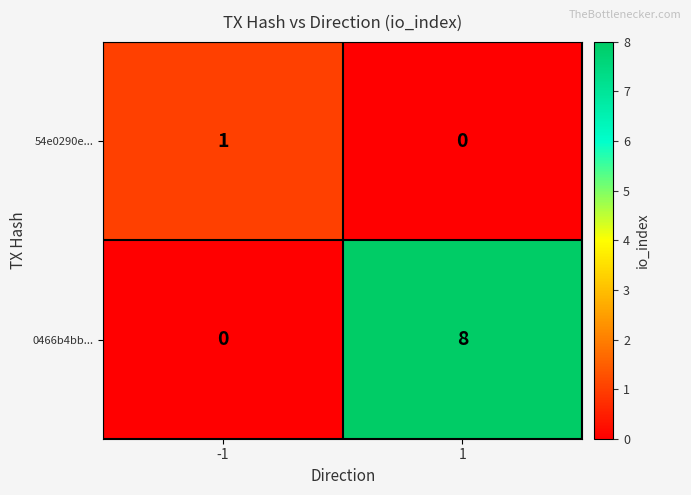

Rank the series by their average value, from highest to lowest.

0466b4bb..., 54e0290e...